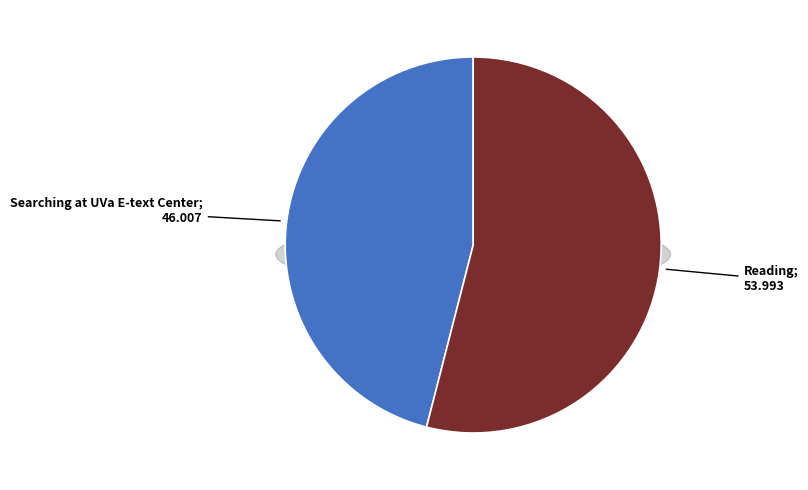

To the nearest percent, what percentage of the pie is Reading?

54%